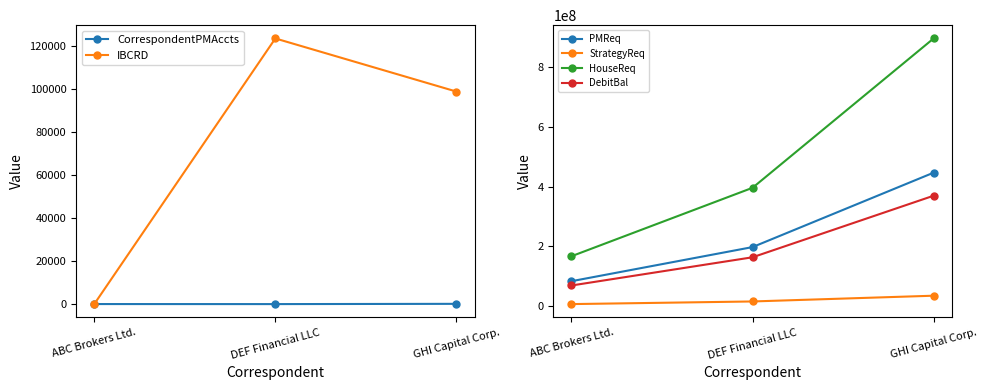

Reading right to left, what are all the values shown in this chart?

CorrespondentPMAccts: 120.0	1.0	20.0
IBCRD: 98765.0	123456.0	0.0
PMReq: 446742480.0	197397840.0	83114880.0
StrategyReq: 34554800.0	15268400.0	6428800.0
HouseReq: 896316080.0	396046640.0	166756480.0
DebitBal: 369516943.9	163274928.7	68747338.4